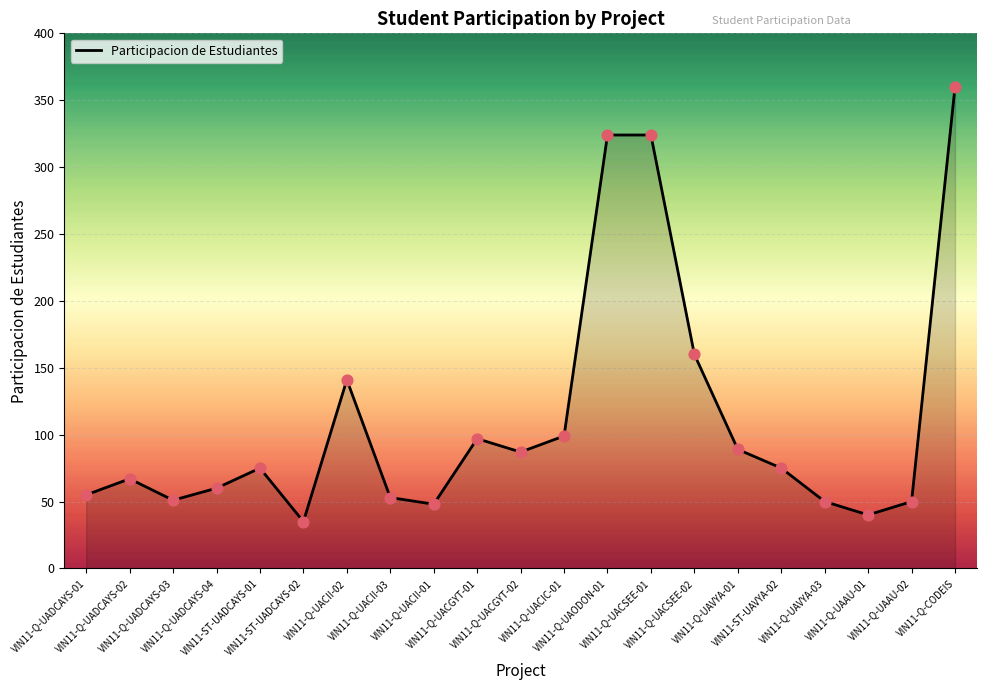

Approximately how many times larger is the value at VIN11-Q-UACSEE-01 compared to VIN11-Q-UAODON-01?

1.0